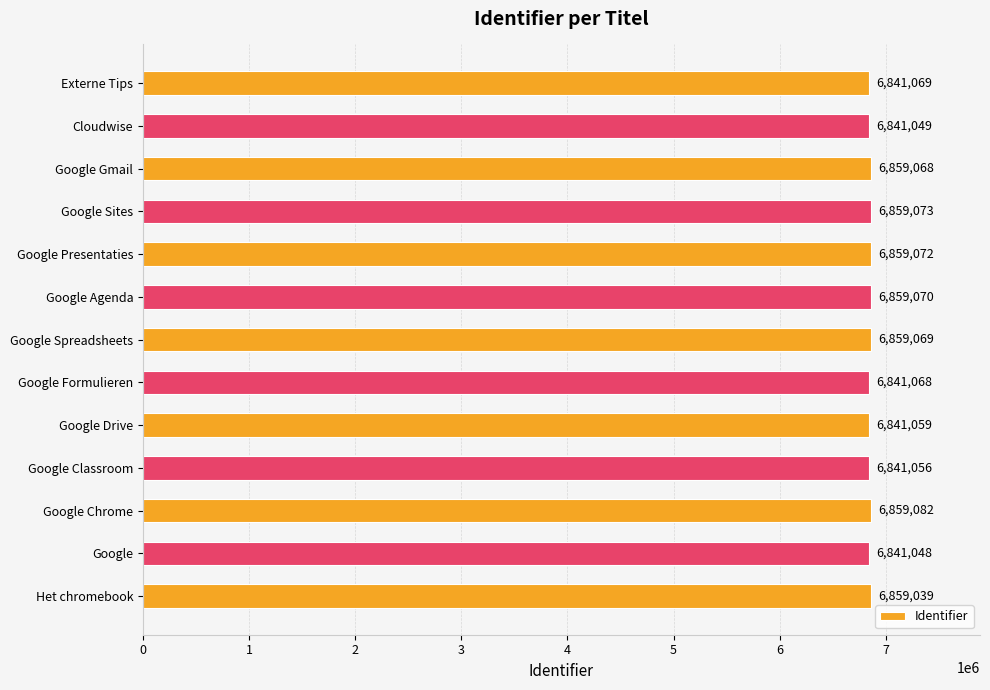

How many distinct data groups are displayed?

1